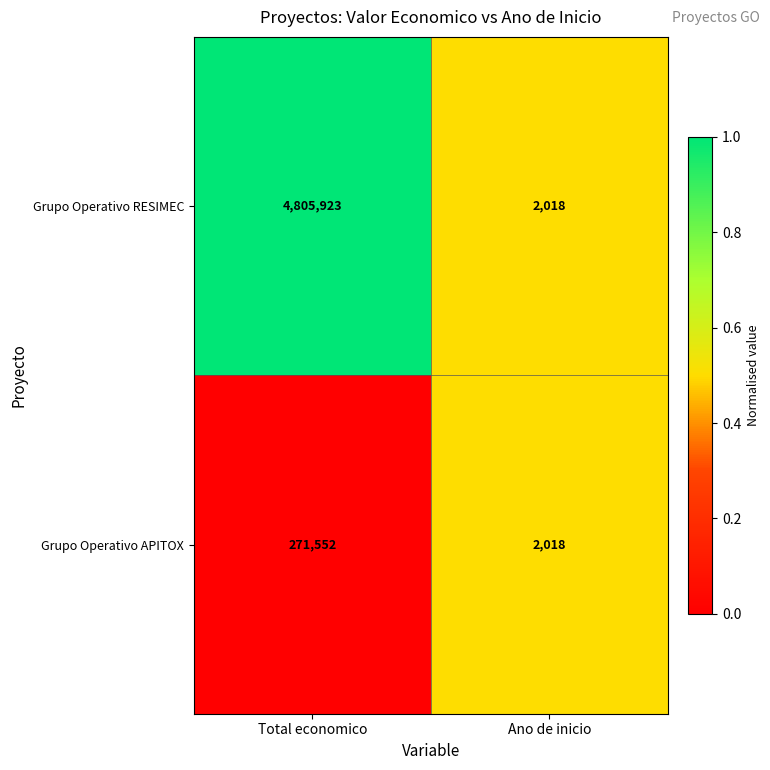

What is the sum of the Grupo Operativo APITOX values at Total economico and Ano de inicio?

273570